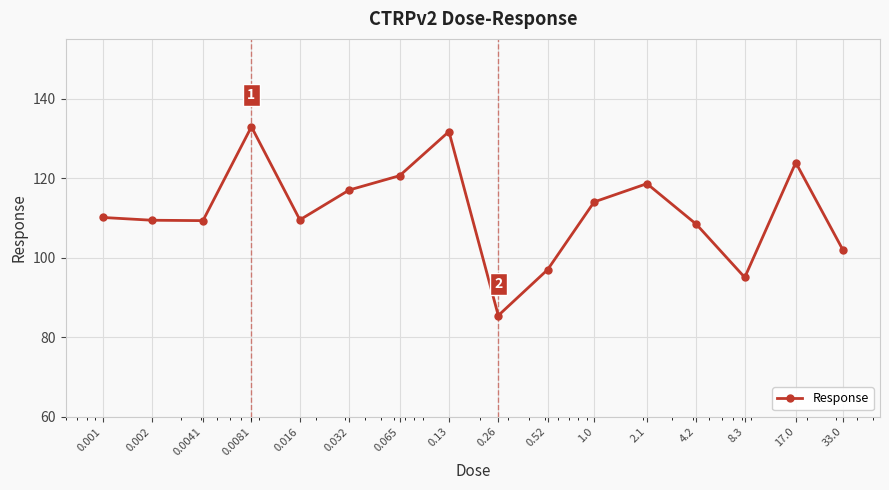

True or false: the data has more than 2 interior local peaks.

True